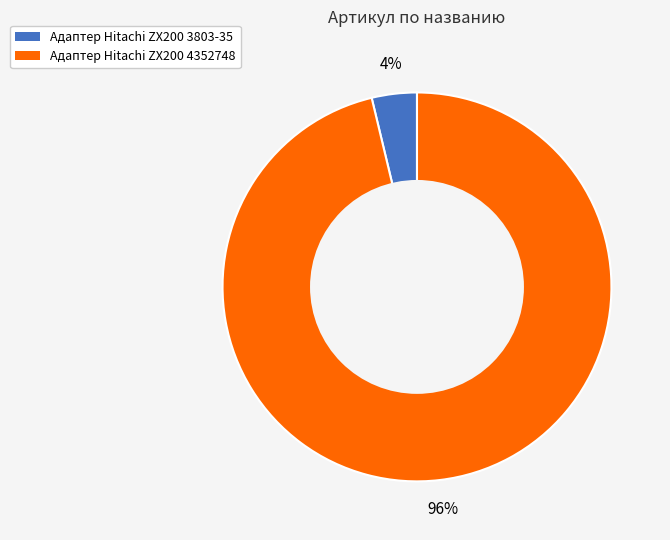

What percentage is the Адаптер Hitachi ZX200 4352748 slice, to the nearest percent?

96%